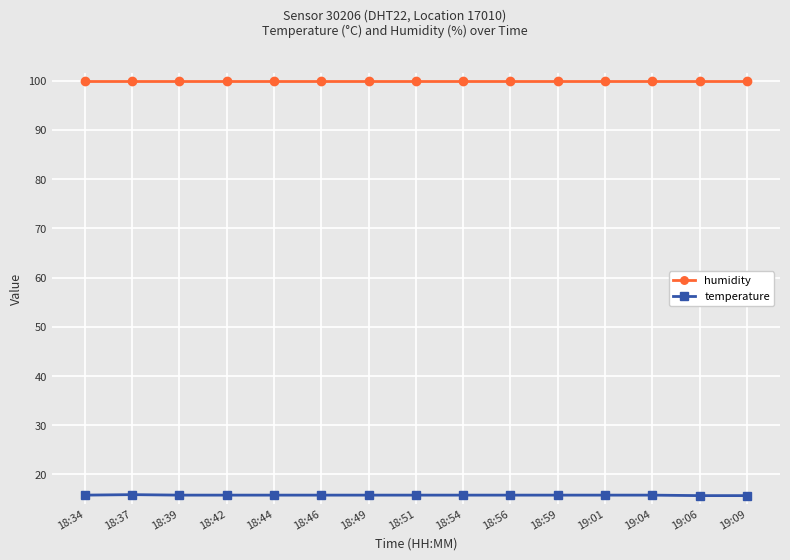

Rank the series by their average value, from lowest to highest.

temperature, humidity